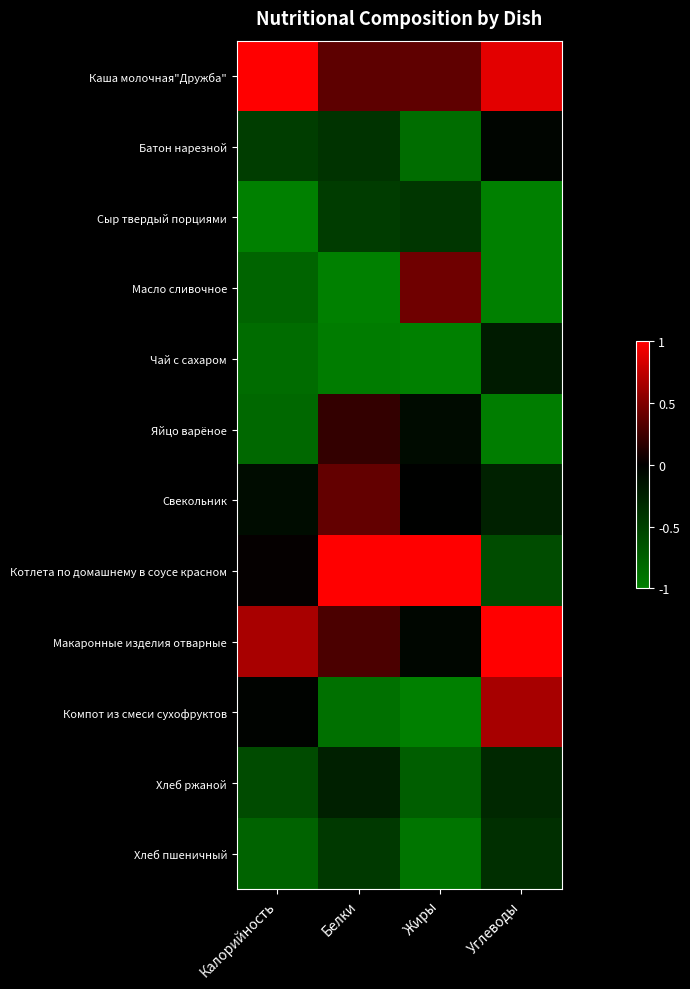

Is the value of Макаронные изделия отварные at Белки greater than the value of Масло сливочное at Жиры?

No